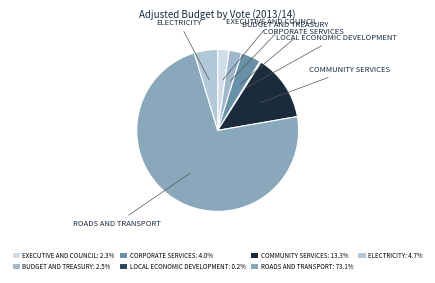

To the nearest percent, what percentage of the pie is CORPORATE SERVICES?

4%